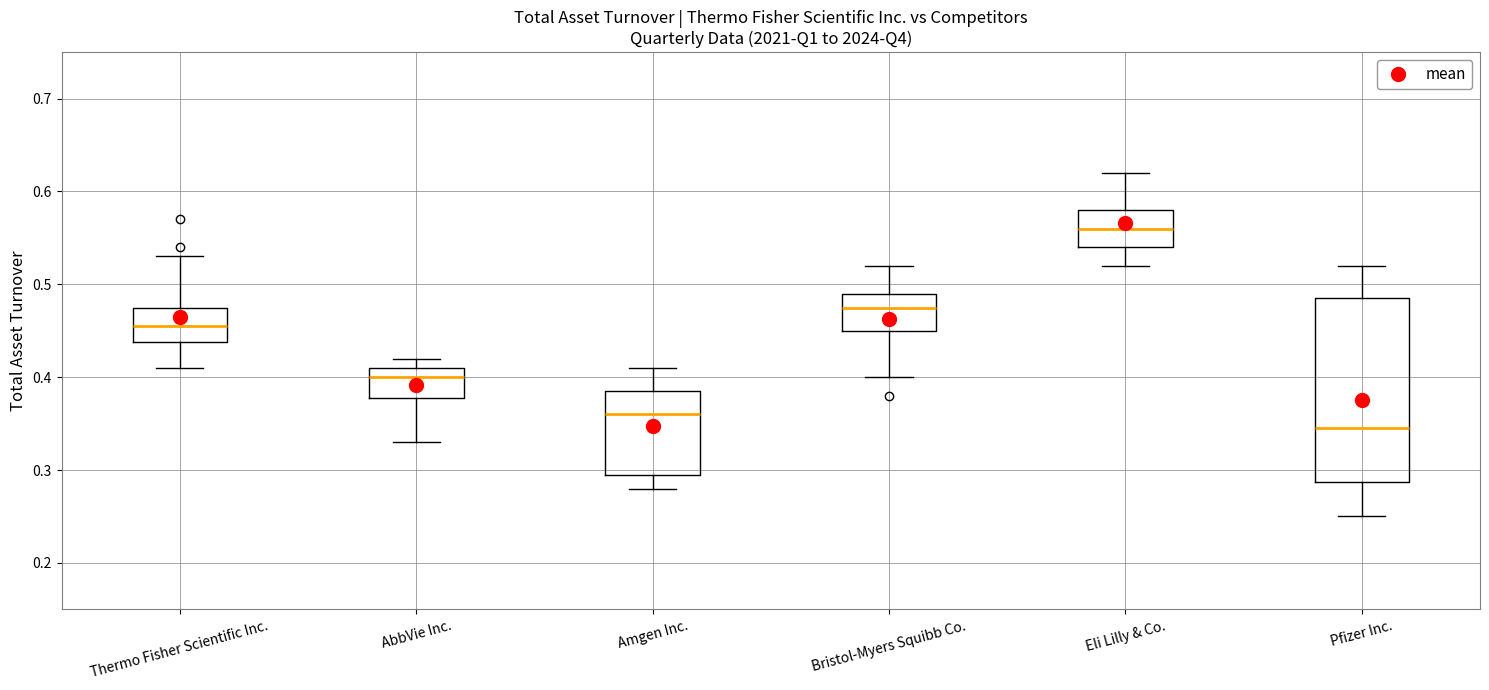

Reading left to right, transcribe this box plot: for each box, give where its median line is, the range the box spans, and where its two whiskers end, as read against the y-axis. The values are not printed on the chart, so give them approximately, as read against the axis.

Thermo Fisher Scientific Inc.: median 0.46, box 0.44 to 0.48, whiskers 0.41 to 0.53
AbbVie Inc.: median 0.40, box 0.38 to 0.41, whiskers 0.33 to 0.42
Amgen Inc.: median 0.36, box 0.30 to 0.39, whiskers 0.28 to 0.41
Bristol-Myers Squibb Co.: median 0.48, box 0.45 to 0.49, whiskers 0.40 to 0.52
Eli Lilly & Co.: median 0.56, box 0.54 to 0.58, whiskers 0.52 to 0.62
Pfizer Inc.: median 0.35, box 0.29 to 0.49, whiskers 0.25 to 0.52